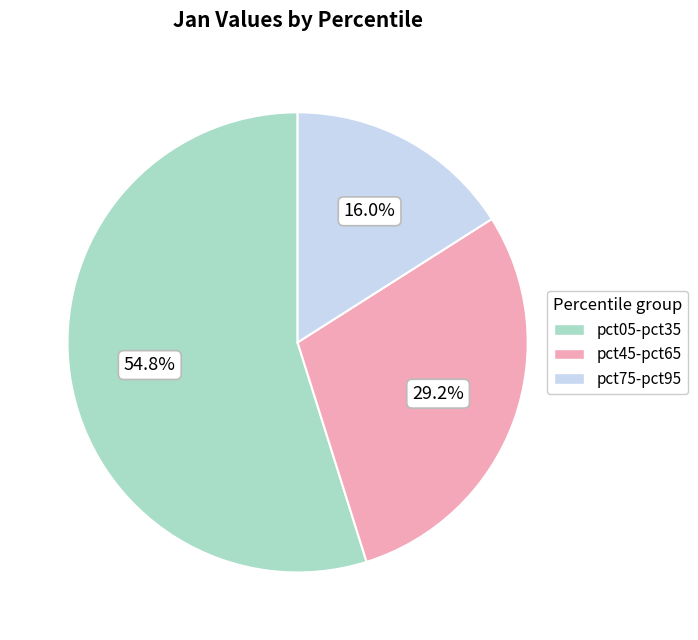

Is there a majority slice in this chart?

Yes